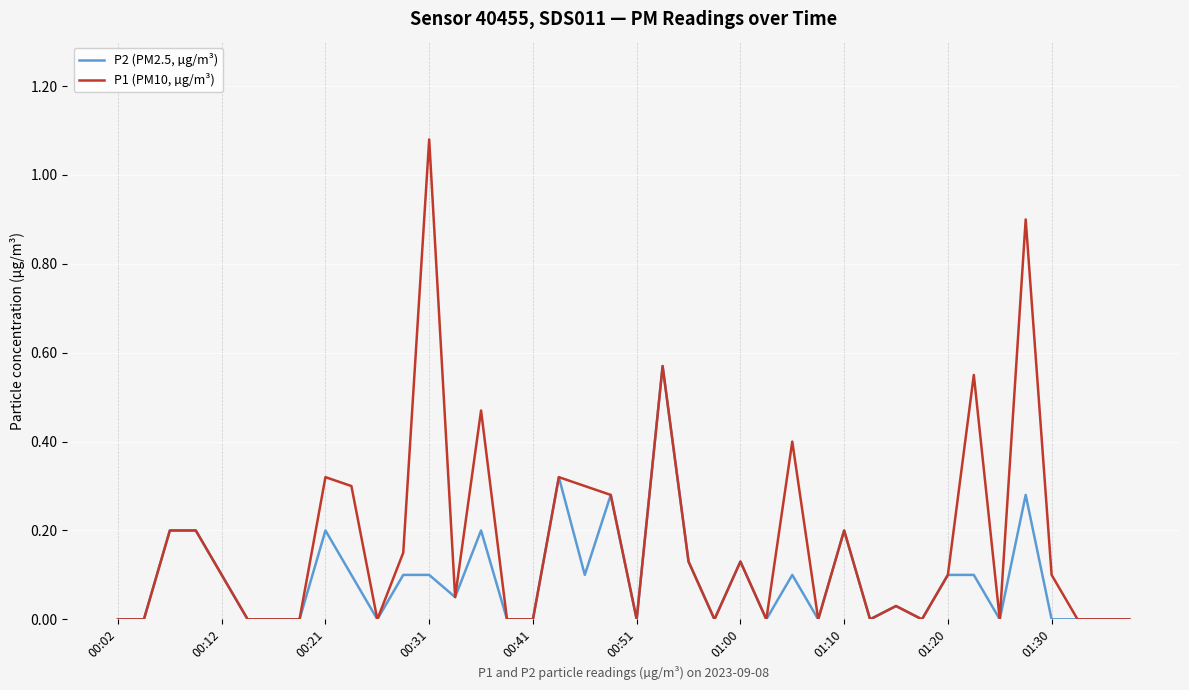

Which series has the widest spread of values?

P1 (PM10, µg/m³)